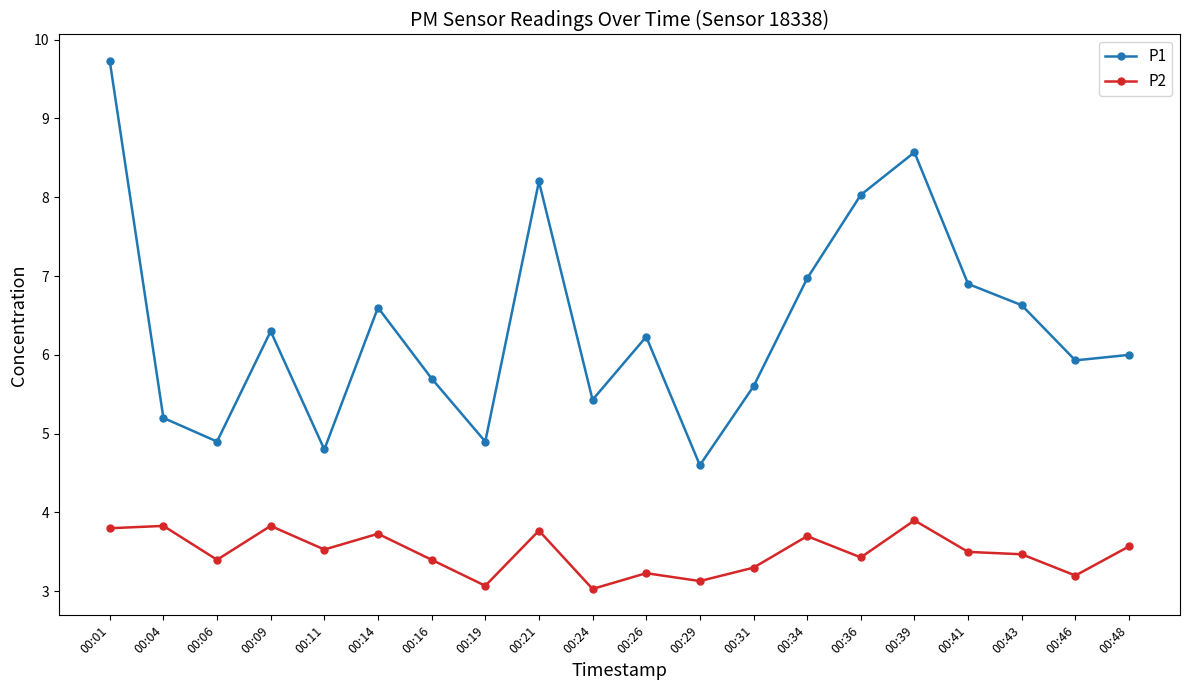

Does the chart display data point markers on the line(s)?

Yes